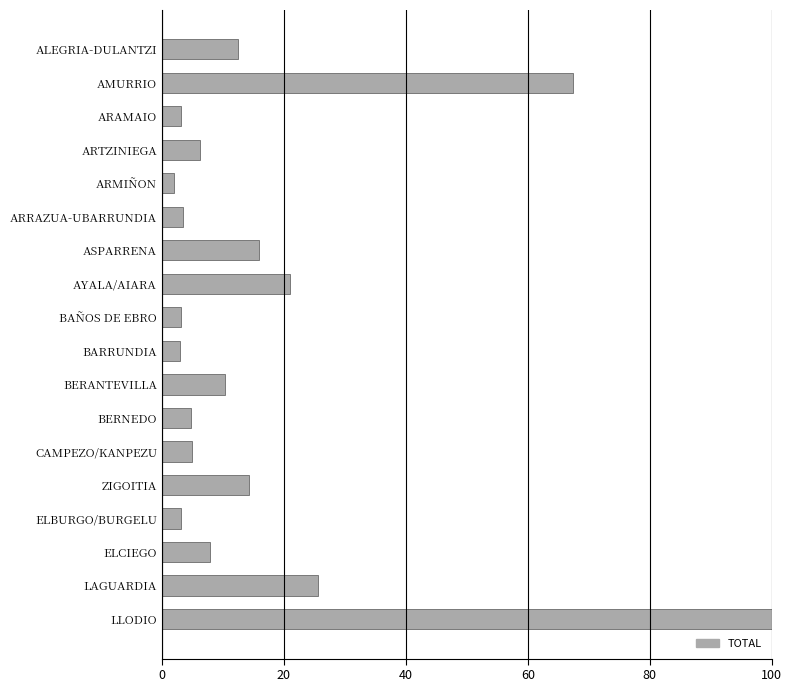

What is the smallest value displayed?

2.0